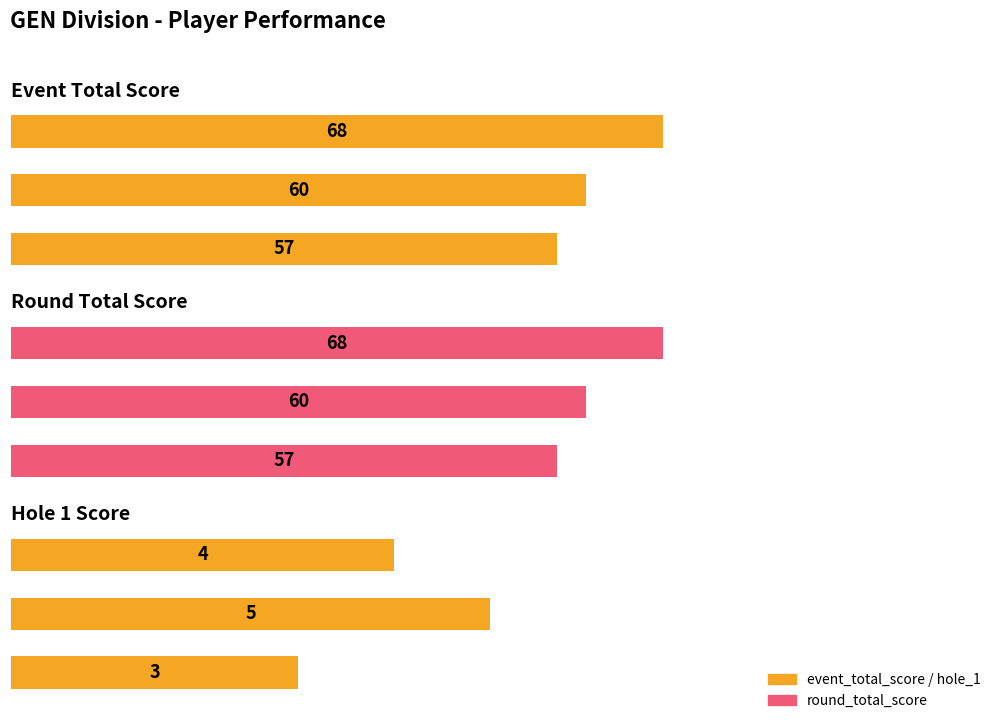

Between 0 and 40, which is larger?

40